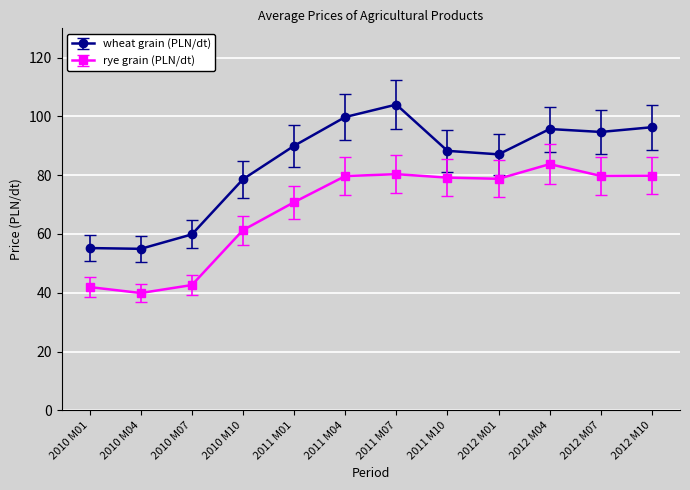

Which series has the largest total across all categories?

wheat grain (PLN/dt)